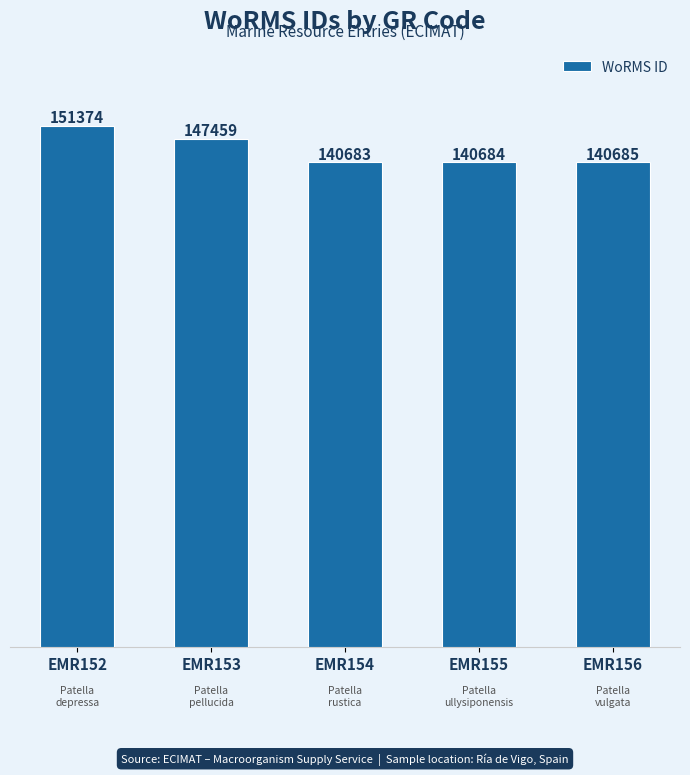

Reading right to left, what are all the values shown in this chart?

EMR156=140685	EMR155=140684	EMR154=140683	EMR153=147459	EMR152=151374